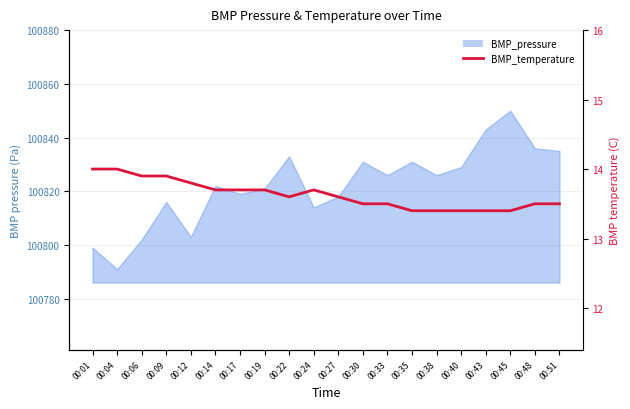

What is the sum of all values?

272.6